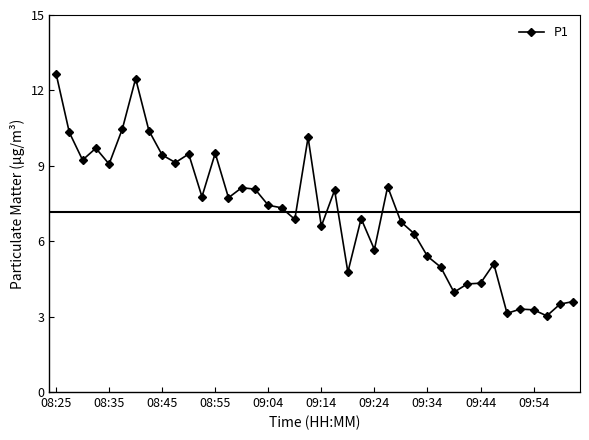

What is the value of the 24th point from the left?

6.9